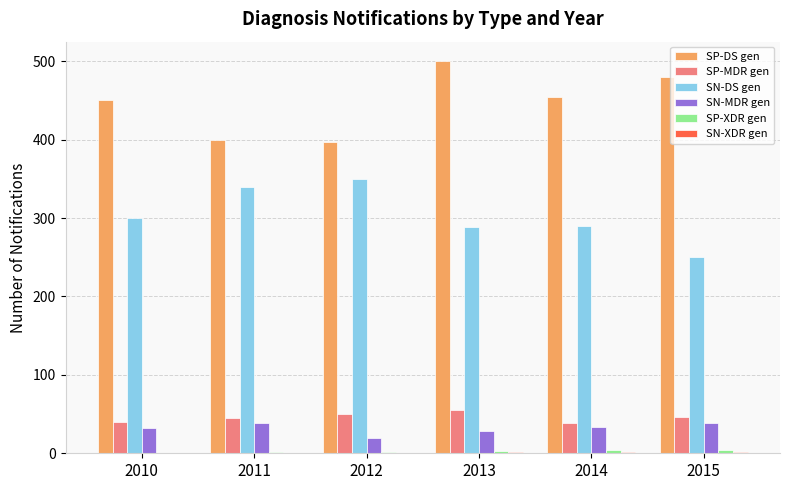

Which label corresponds to the largest value in the chart?

2013